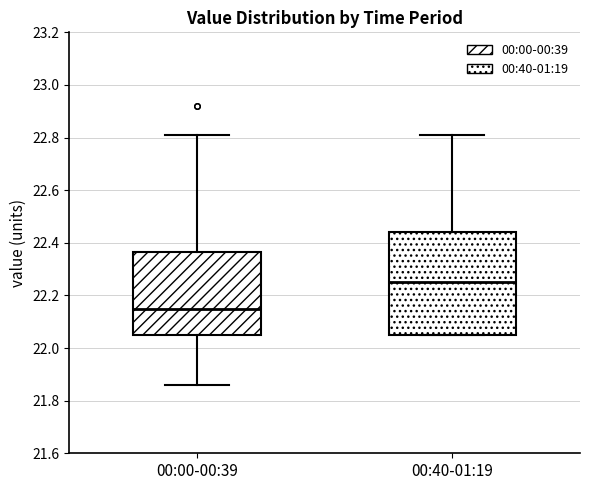

Reading left to right, read every box against the y-axis: the position of its median line, the range the box covers, and the ends of its whiskers. The values are not printed on the chart, so give them approximately, as read against the axis.

00:00-00:39: median 22.16, box 22.06 to 22.36, whiskers 21.86 to 22.82
00:40-01:19: median 22.26, box 22.06 to 22.44, whiskers 22.06 to 22.82